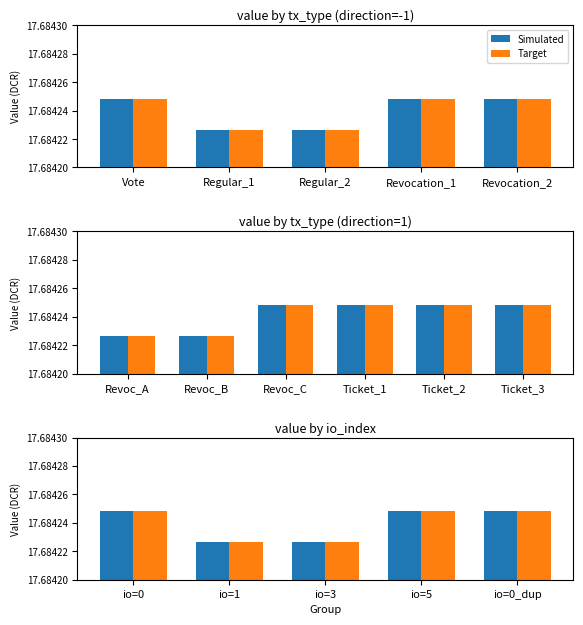

List the labels in order of Target value, largest first.

io=0, io=5, io=0_dup, io=1, io=3